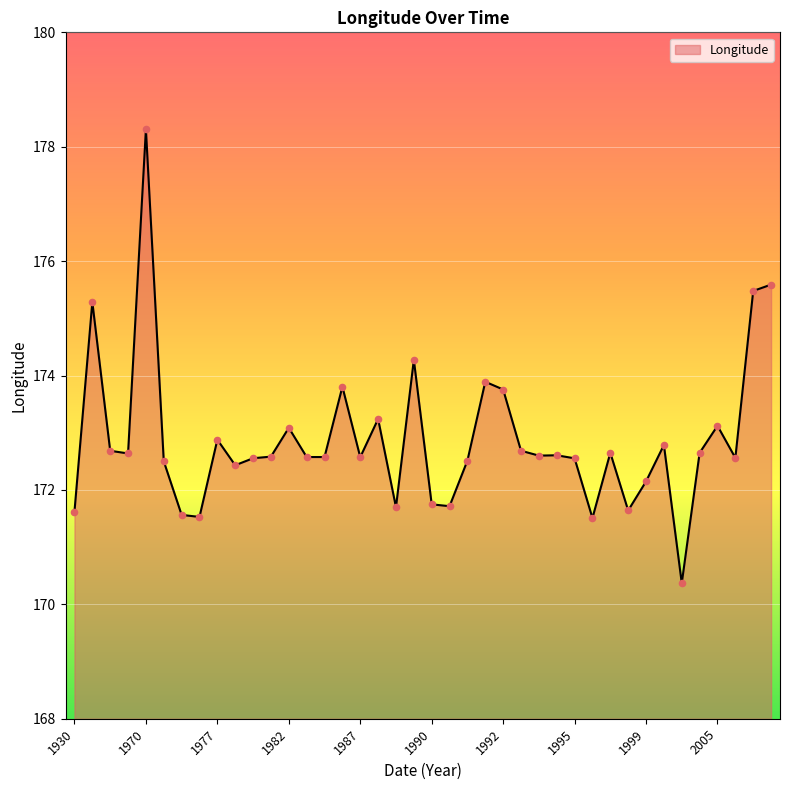

What is the difference between the maximum and minimum values?

7.9